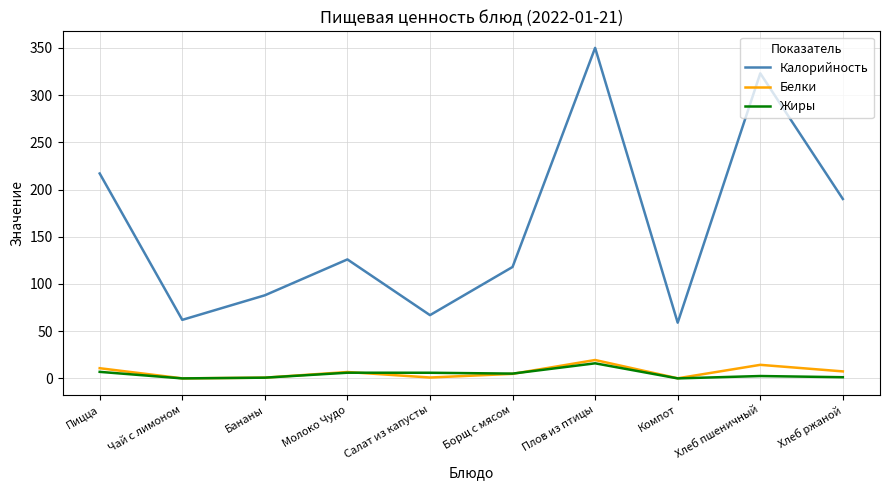

Which category has the highest value across all series?

Плов из птицы